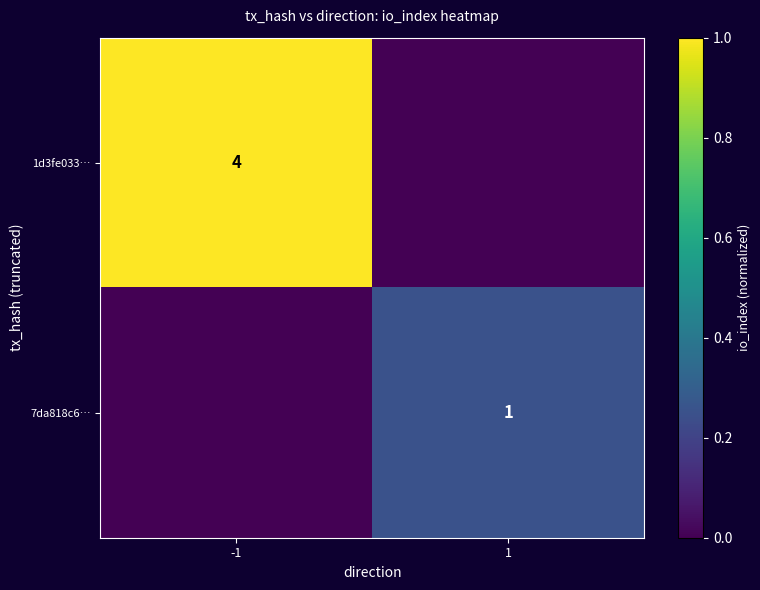

Is it true that 1d3fe033… equals 1 at -1?

False